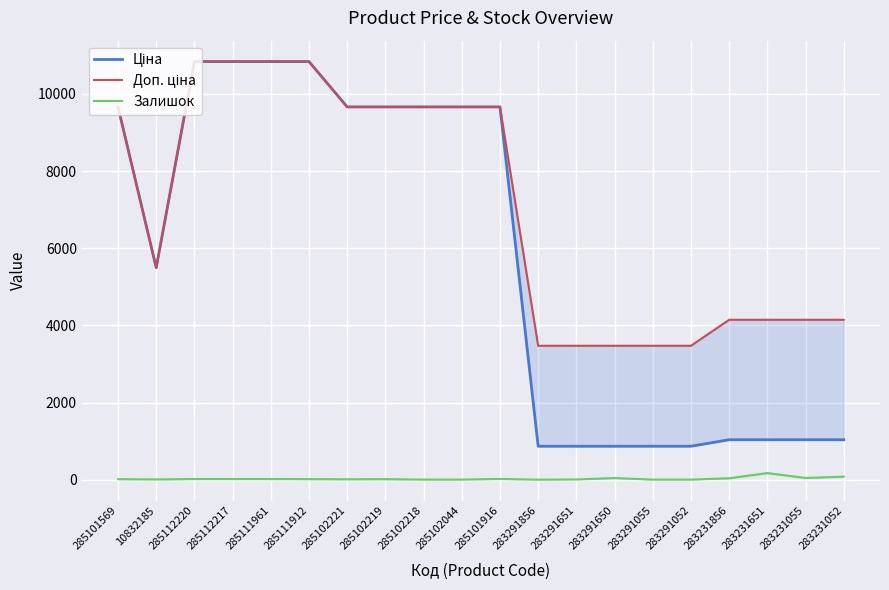

List the series in order of their overall mean, lowest first.

Залишок, Ціна, Доп. ціна